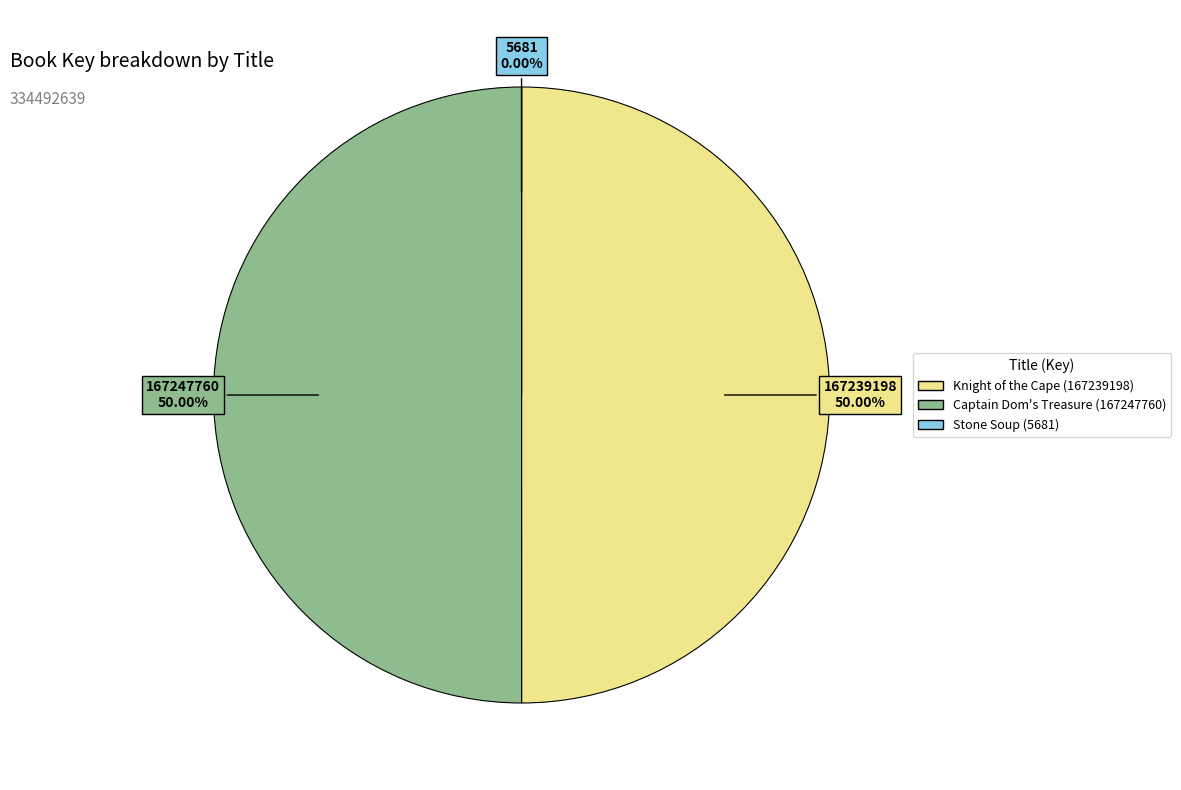

What percentage is the Captain Dom's Treasure (167247760) slice, to the nearest percent?

50%